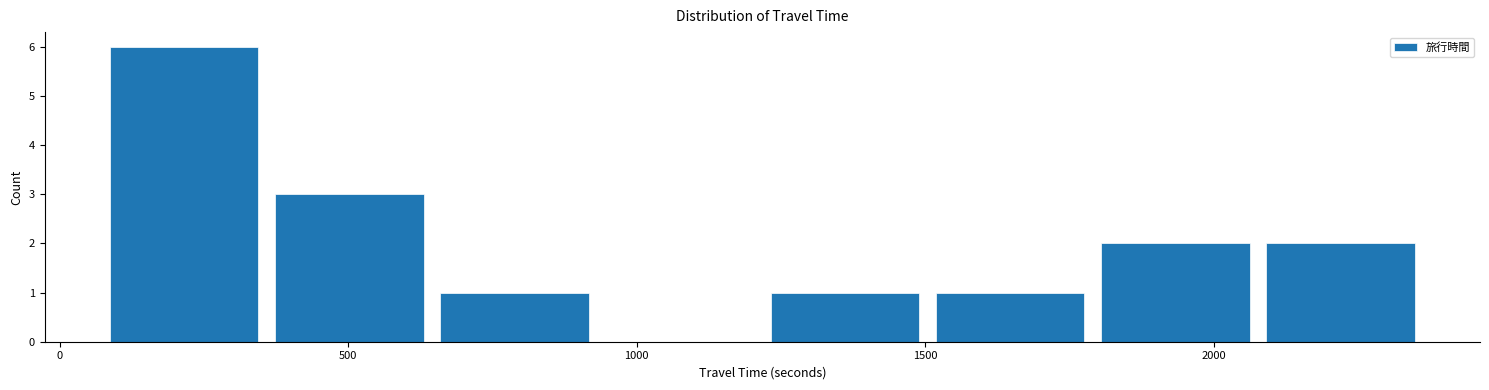

Reading left to right, transcribe this chart: for each bar, give the range it covers on the x-axis and its height. Neither the bar edges nor the heights are printed on the chart, so give them approximately, as read against the axes.

50 to 350: 6
350 to 650: 3
650 to 950: 1
950 to 1200: 0
1200 to 1500: 1
1500 to 1800: 1
1800 to 2100: 2
2100 to 2350: 2